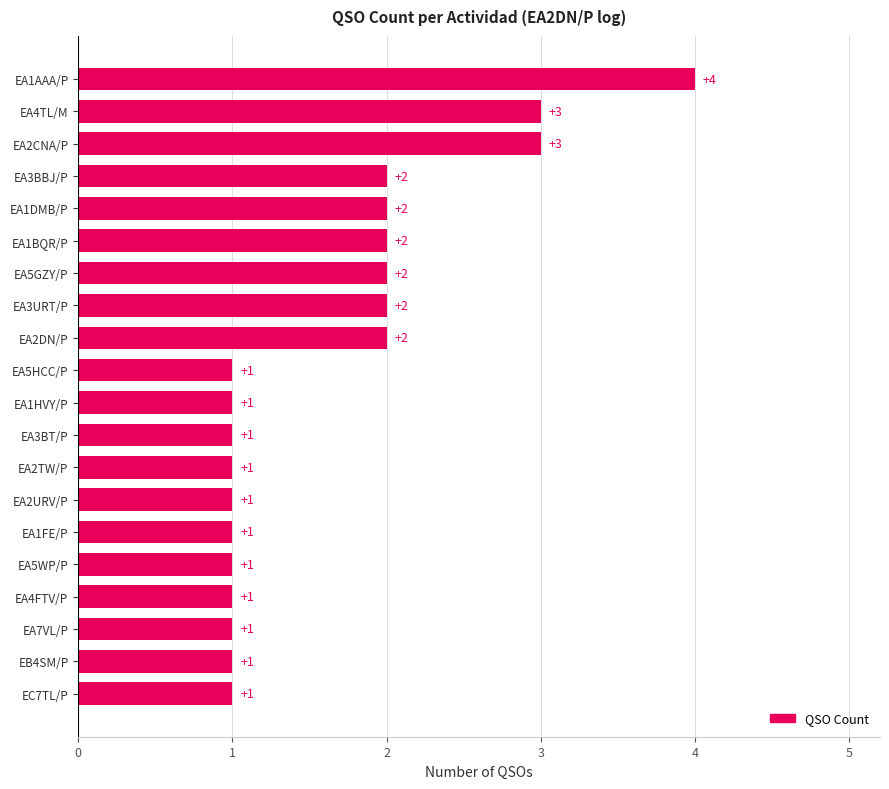

Which label corresponds to the largest value in the chart?

EA1AAA/P